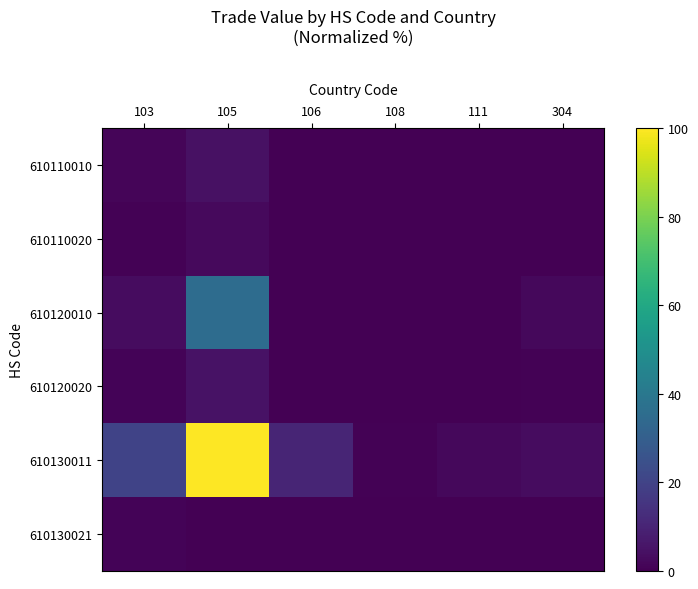

Which has a higher value, 108 or 111?

108